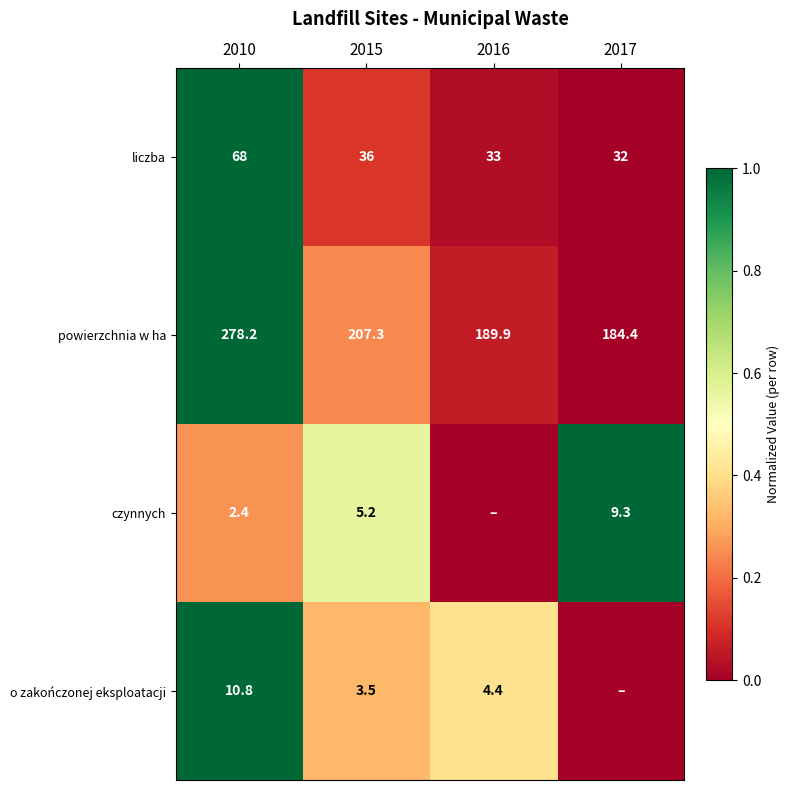

Is it true that liczba equals 20.1 at 2016?

False